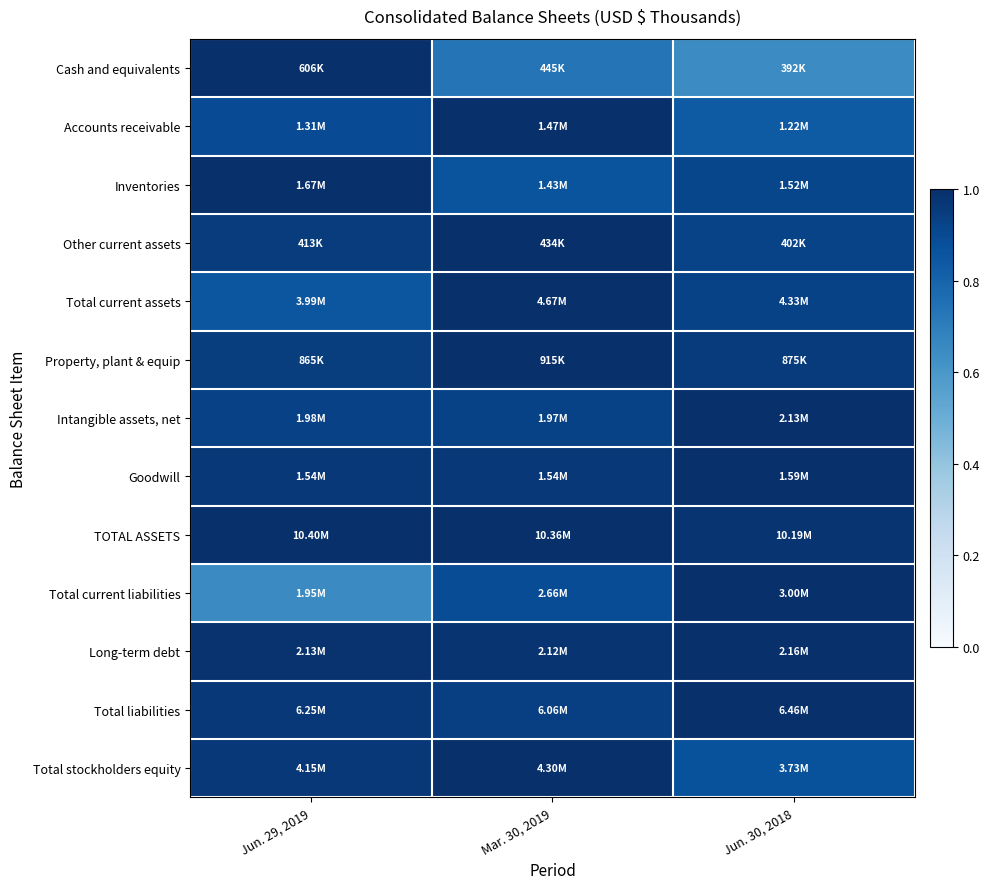

At which category is the sum across all series the highest?

Mar. 30, 2019